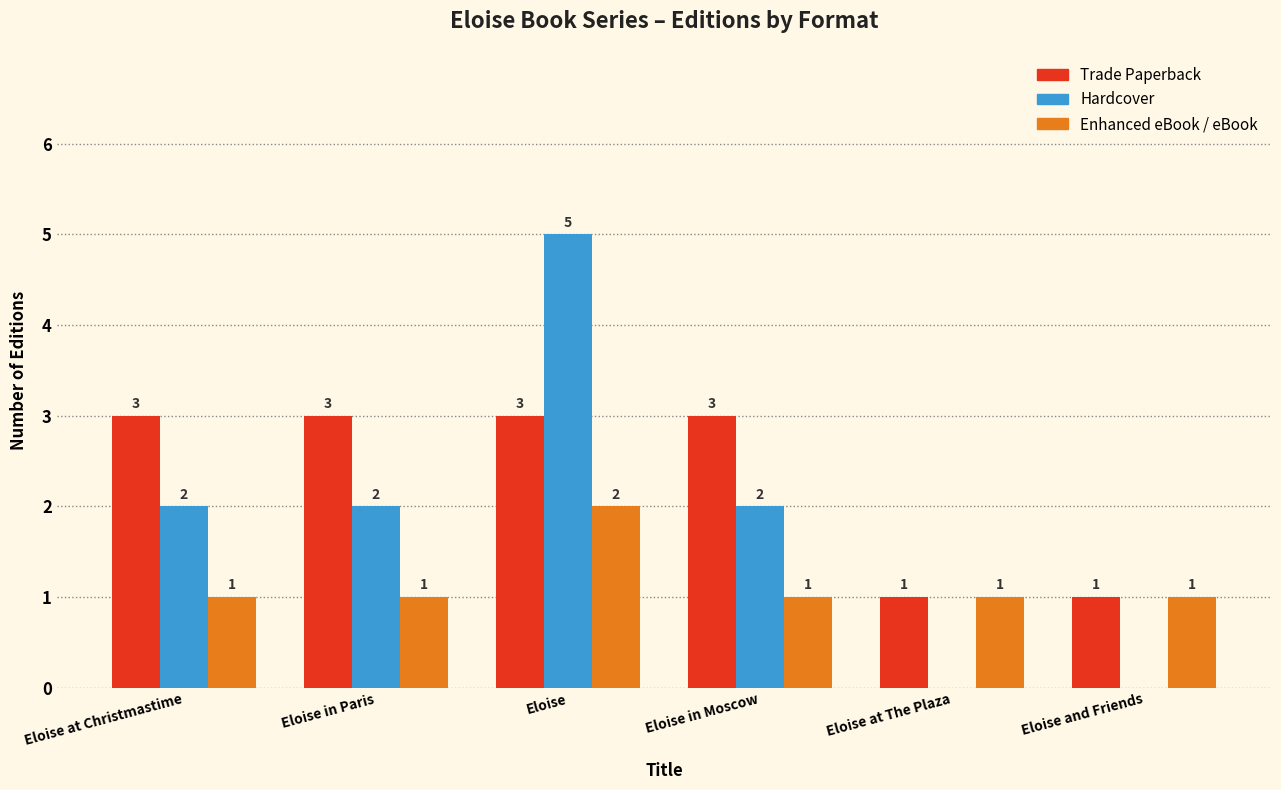

Reading left to right, list all the values displayed in this chart.

Trade Paperback: 3	3	3	3	1	1
Hardcover: 2	2	5	2	0	0
Enhanced eBook / eBook: 1	1	2	1	1	1